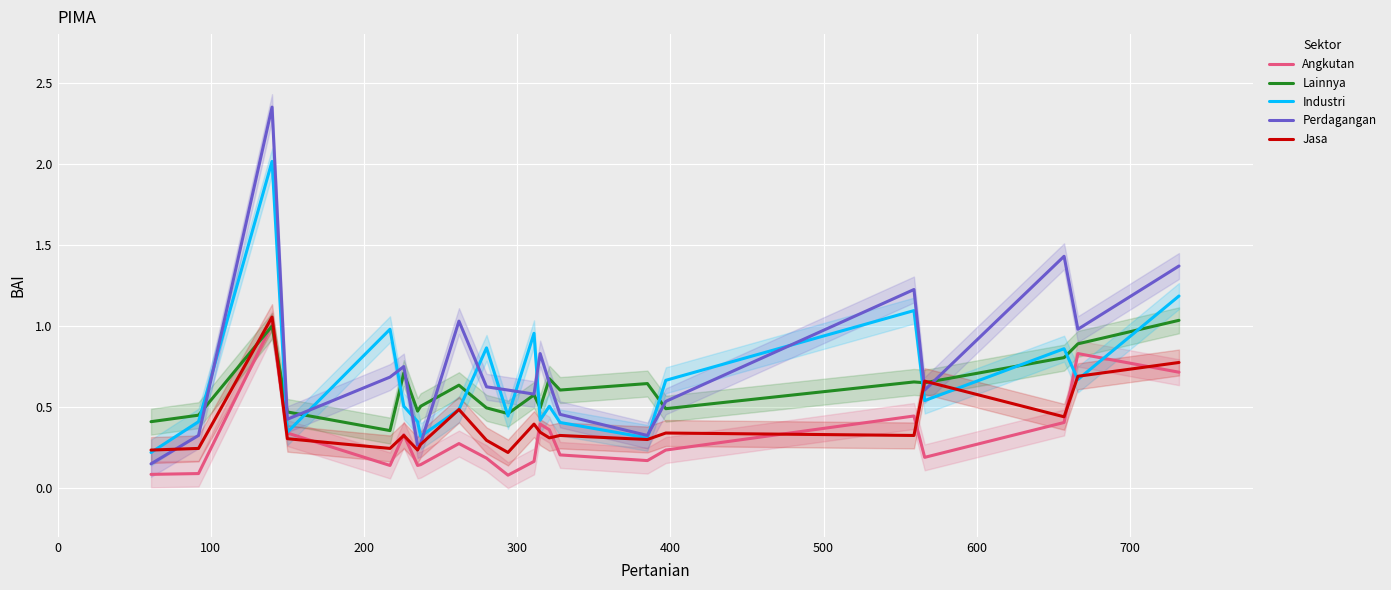

How many lines are shown in the chart?

5